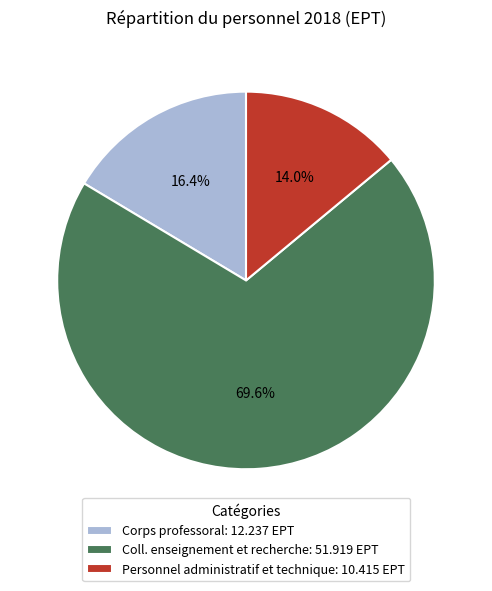

How many slices are in this pie chart?

3